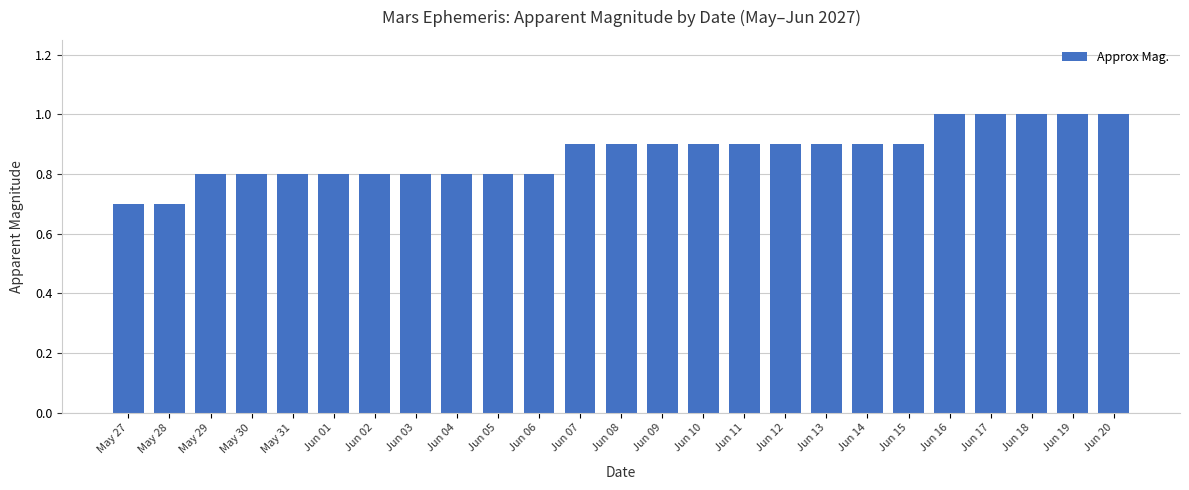

What is the approximate value at May 28?

0.7